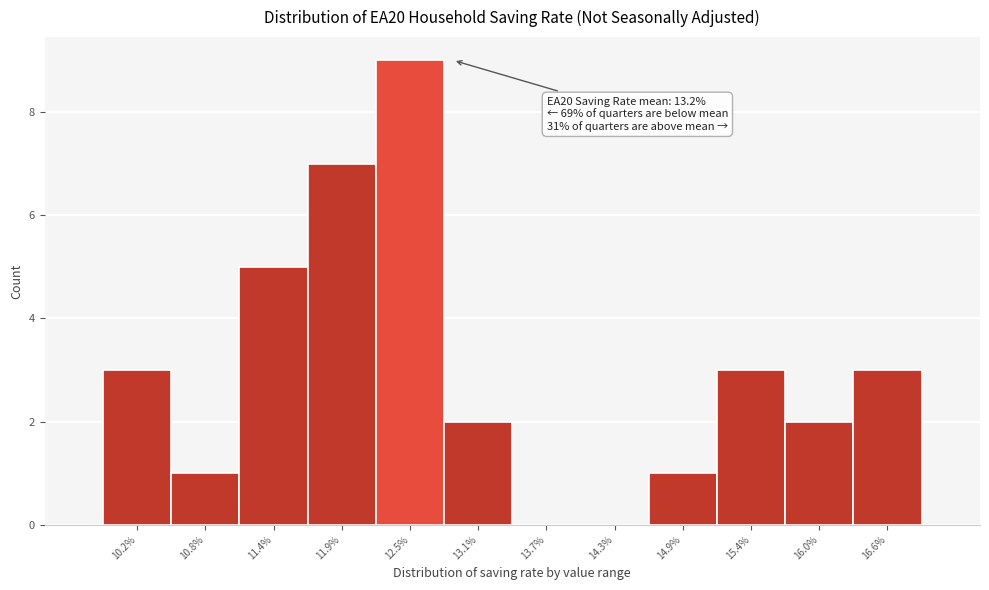

Reading left to right, extract all data points from this chart.

10.2%=3	10.8%=1	11.4%=5	11.9%=7	12.5%=9	13.1%=2	13.7%=0	14.3%=0	14.9%=1	15.4%=3	16.0%=2	16.6%=3